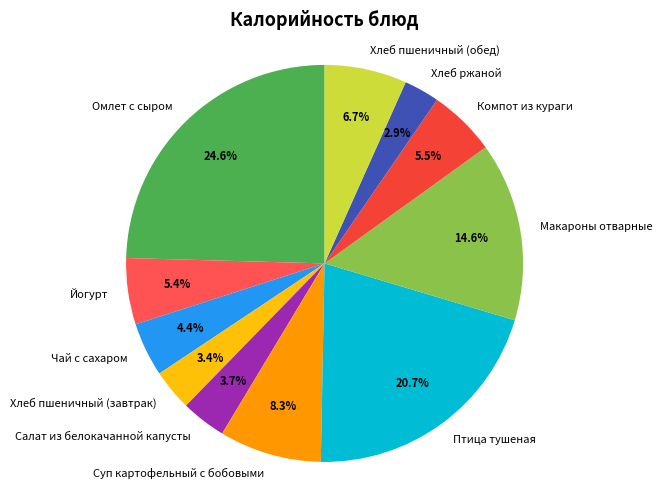

How many segments does this pie chart have?

11